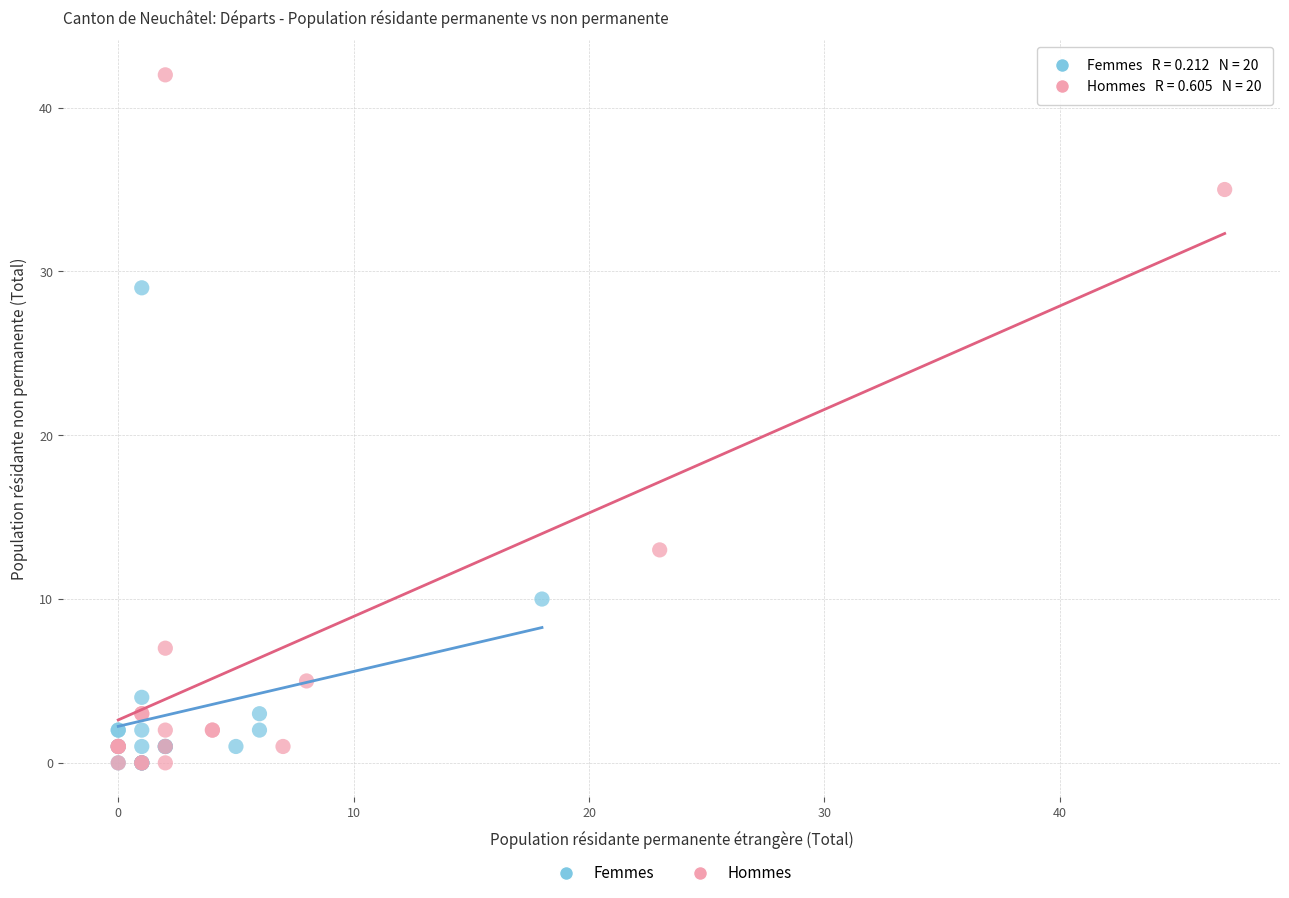

Which series has the largest Y range (max minus min)?

Hommes